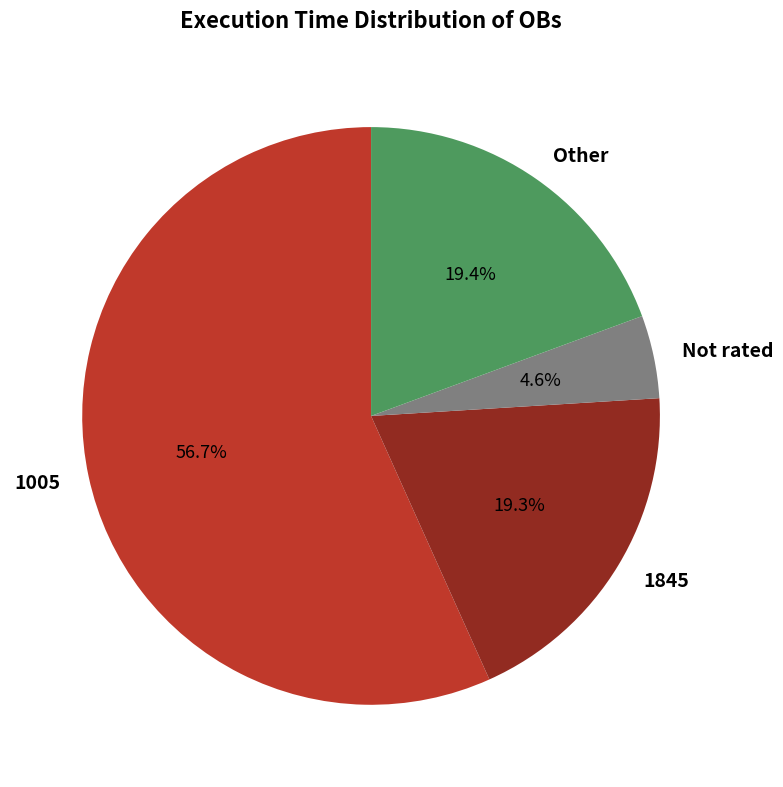

What is the ratio of the value at 1005 to the value at 1845?

2.9